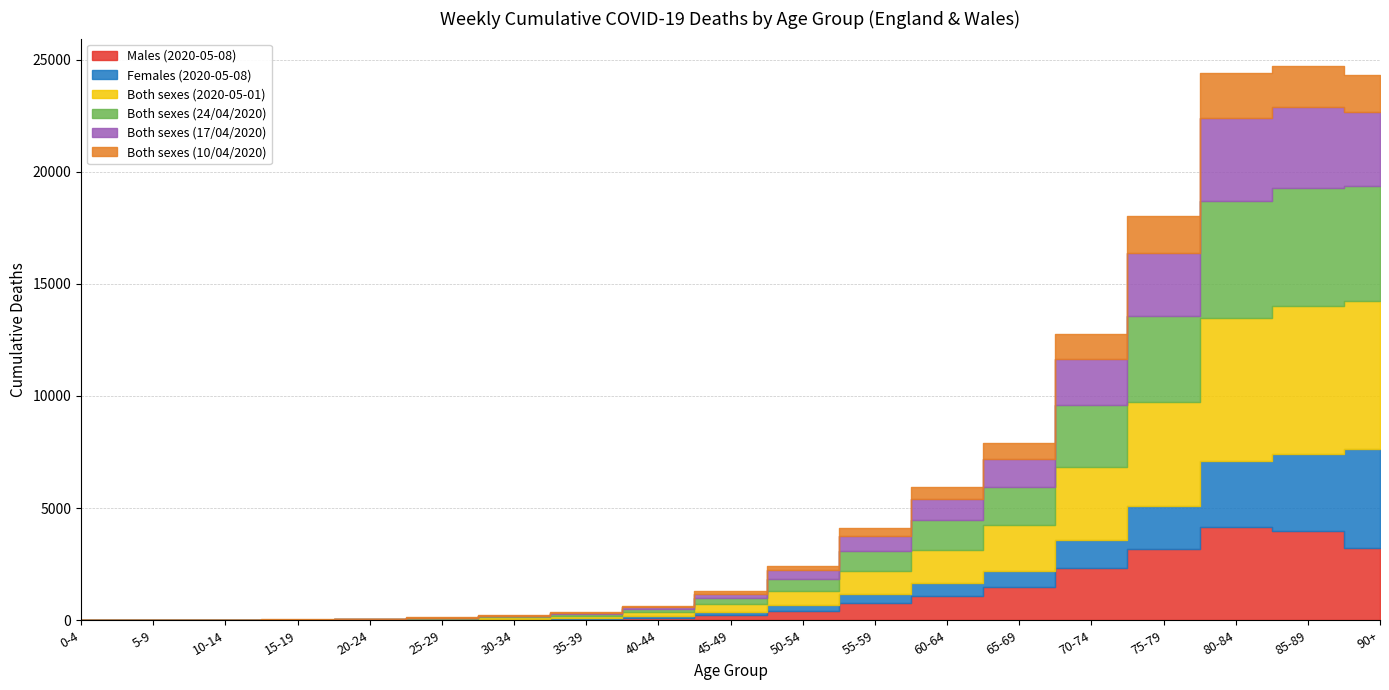

Does the chart display data point markers on the line(s)?

No